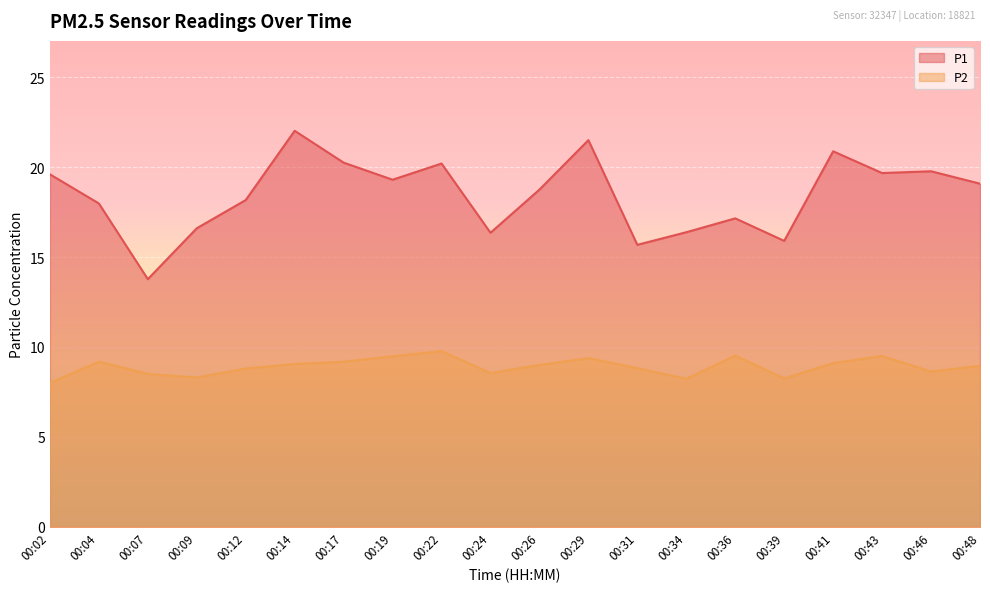

Rank the series by their maximum value, from highest to lowest.

P1, P2